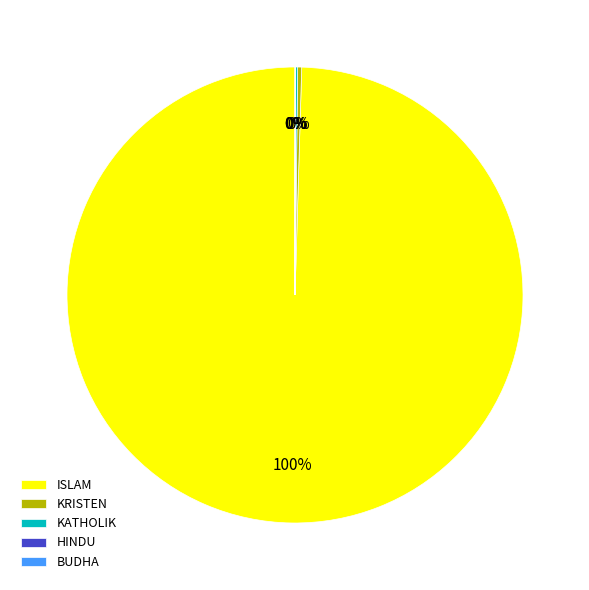

What is the largest slice in the pie chart?

ISLAM